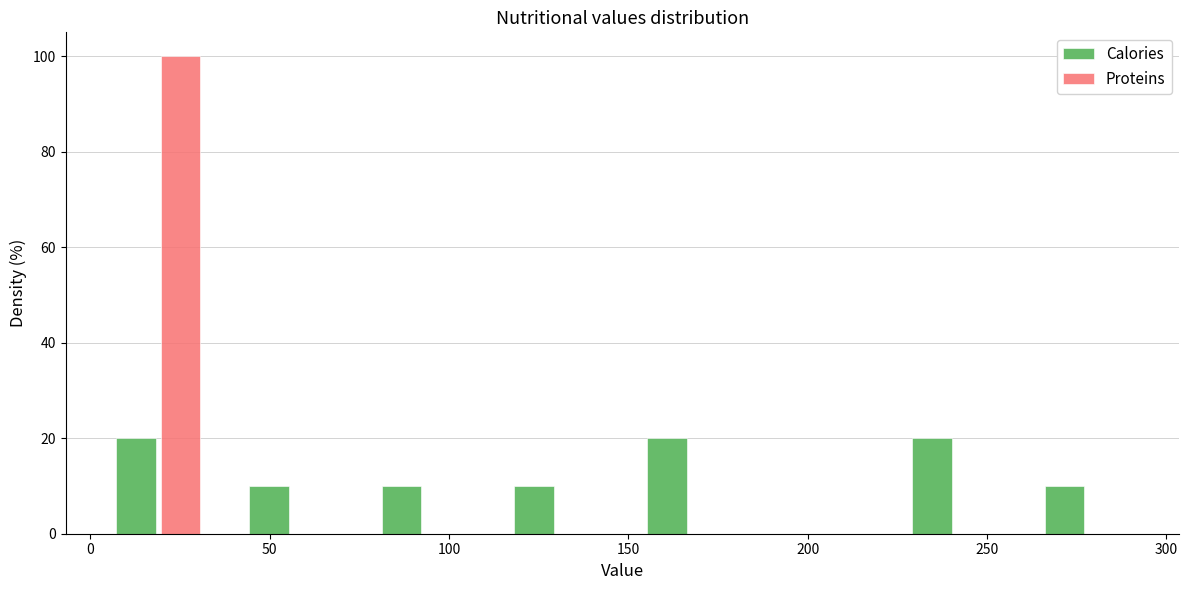

Reading left to right, transcribe this chart: for each range on the x-axis, give the height of each series' bar. Neither the bar edges nor the heights are printed on the chart, so give them approximately, as read against the axes.

0 to 35: Calories=20	Proteins=100
35 to 75: Calories=10	Proteins=0
75 to 110: Calories=10	Proteins=0
110 to 150: Calories=10	Proteins=0
150 to 185: Calories=20	Proteins=0
185 to 220: Calories=0	Proteins=0
220 to 260: Calories=20	Proteins=0
260 to 295: Calories=10	Proteins=0